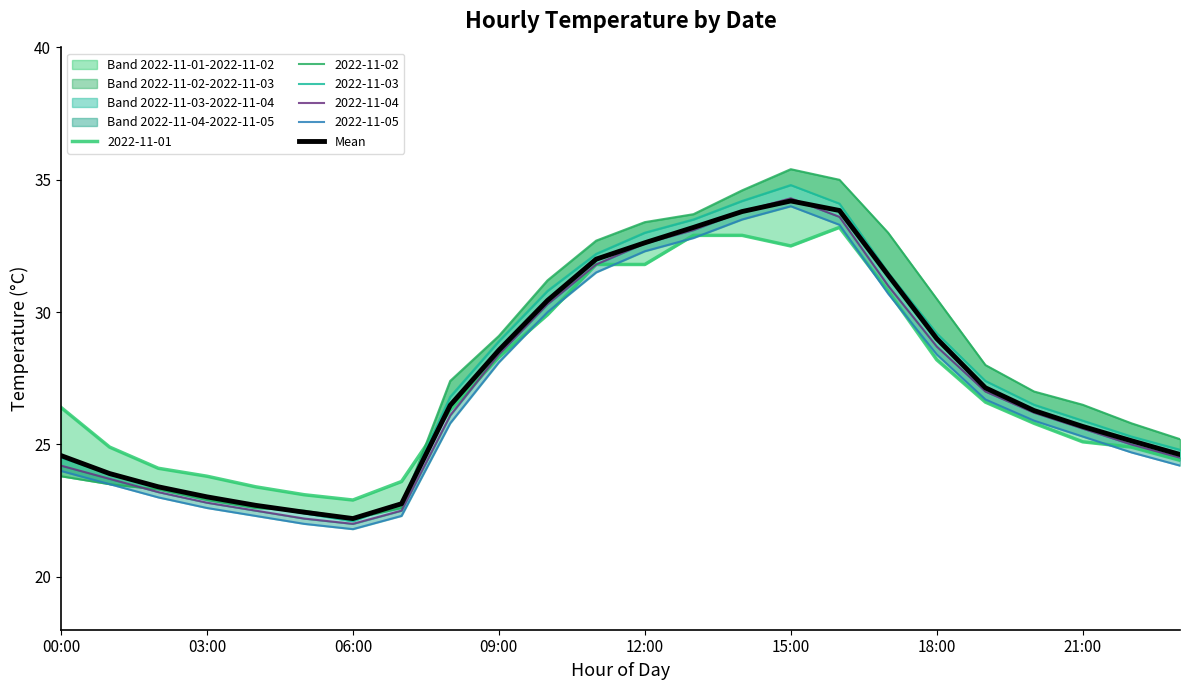

What is the minimum value for Mean?

22.2